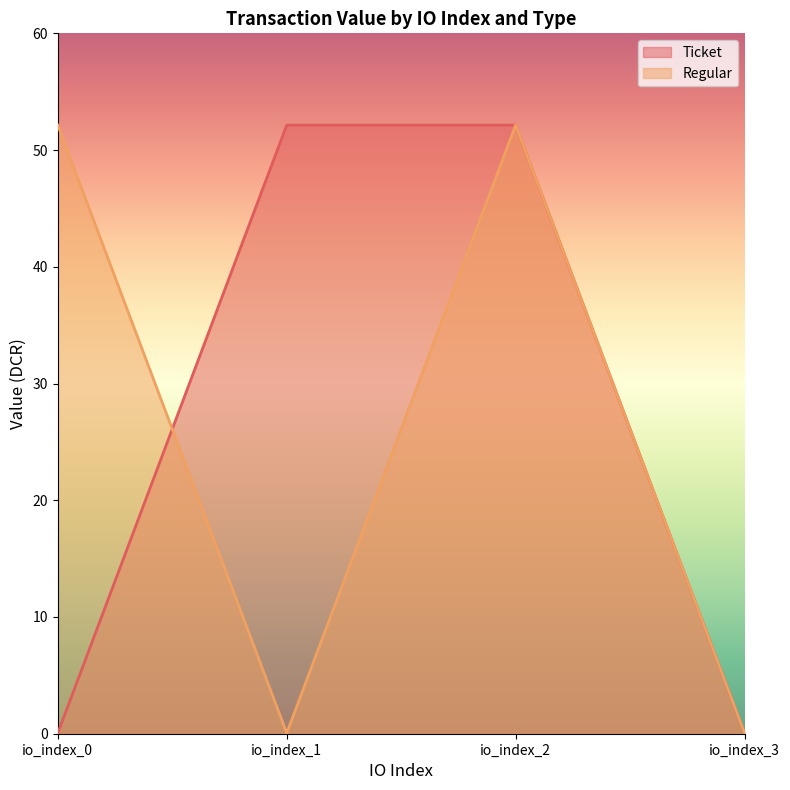

Rank the series by their maximum value, from highest to lowest.

Ticket, Regular